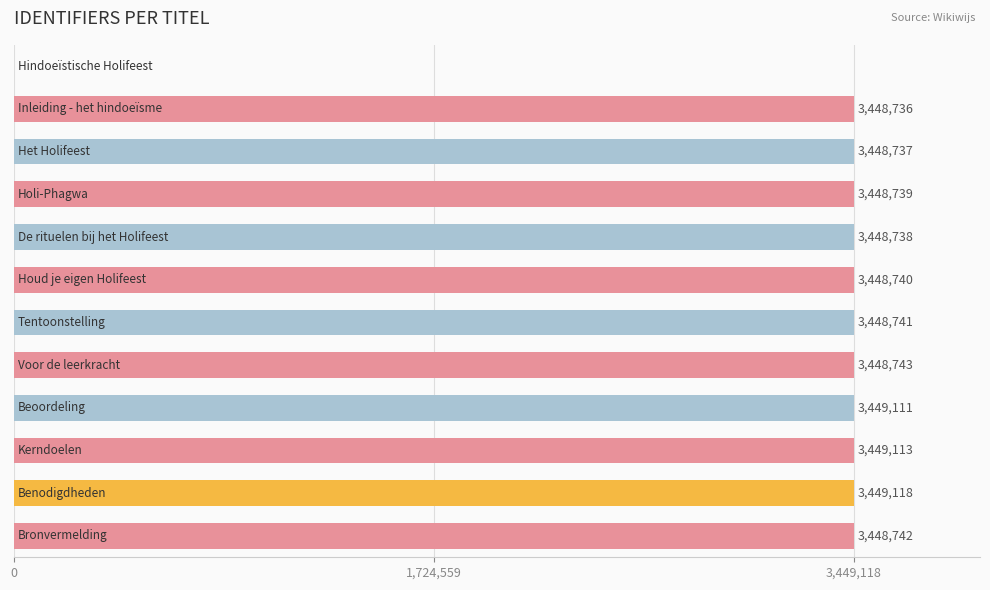

What is the maximum value shown in the chart?

3449118